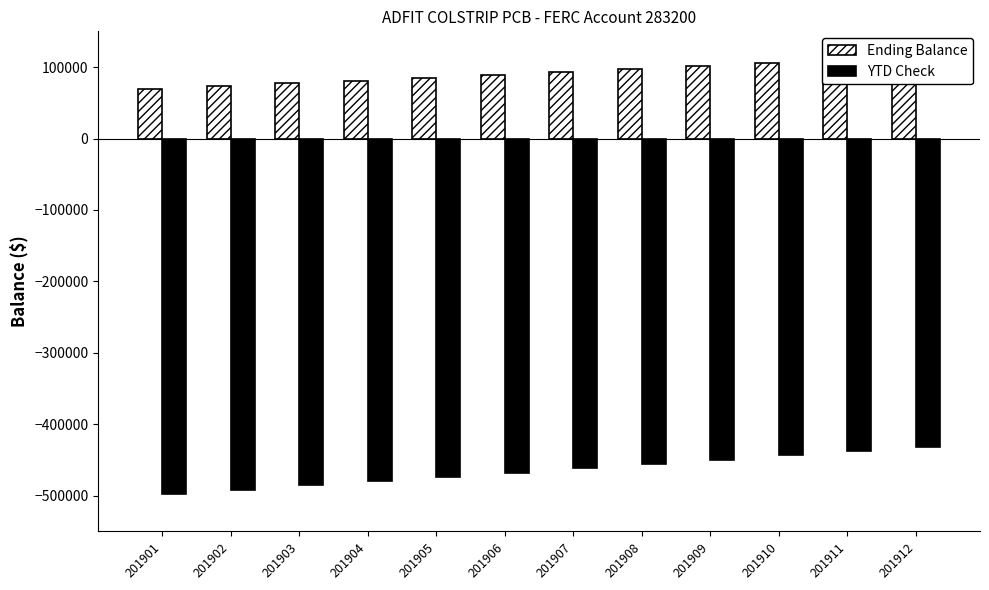

Which series has the widest spread of values?

YTD Check